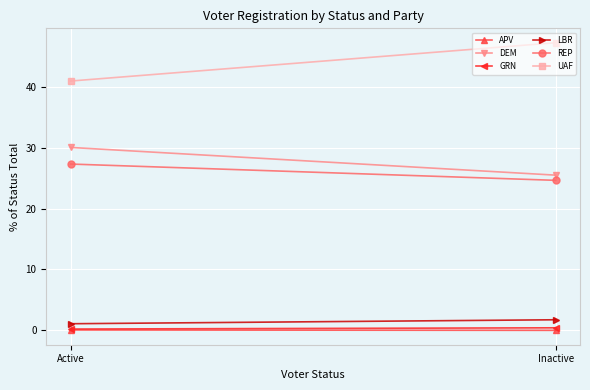

What is the label of the 2nd point from the right?

Active